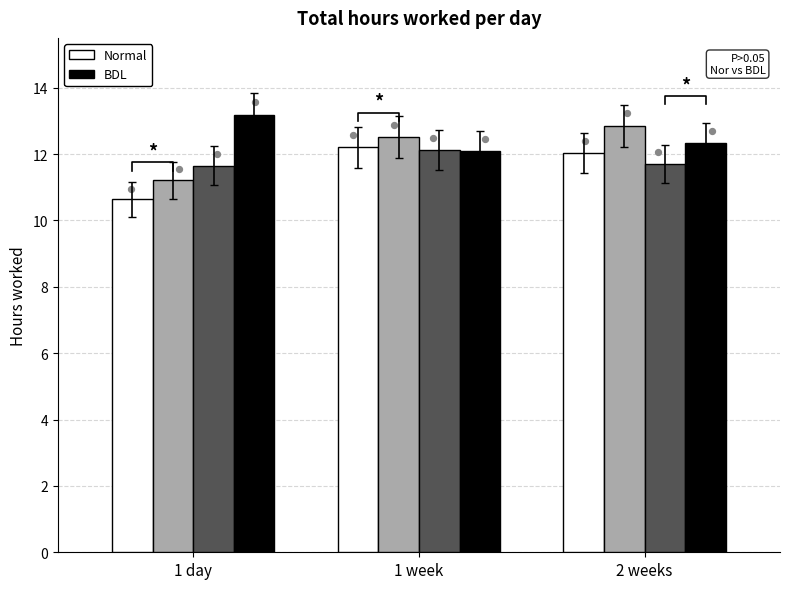

What are all the series names shown in the legend?

Normal, BDL